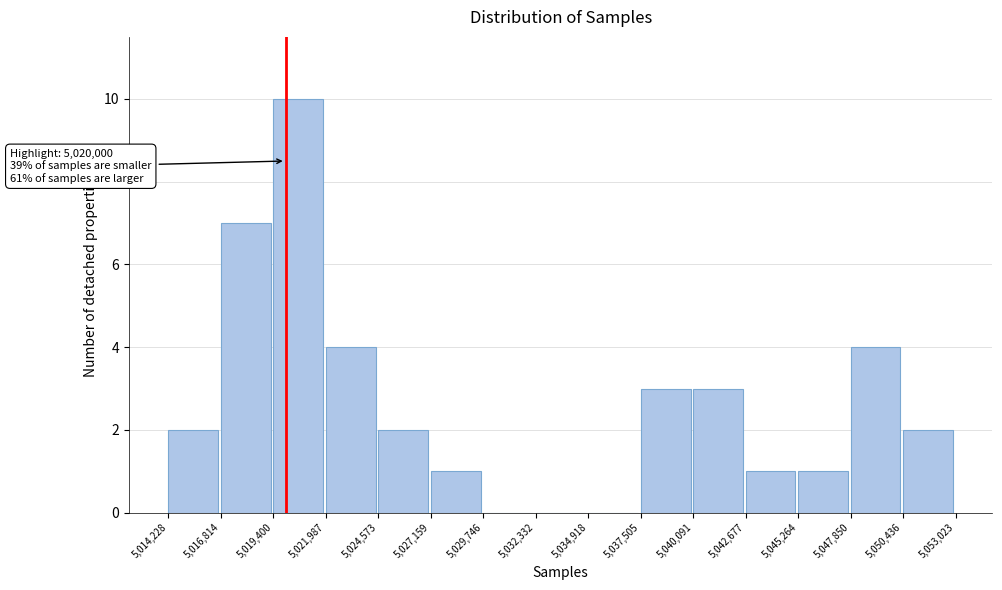

Over which range of the x-axis is the bar tallest?

5,019,400 to 5,021,987